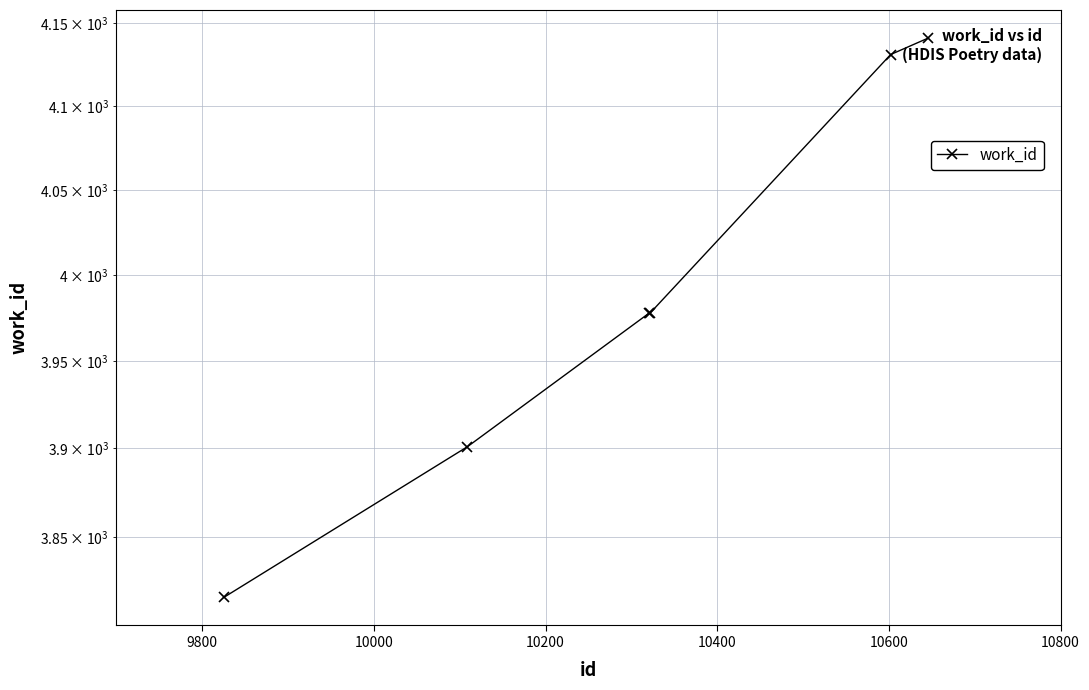

How many series are shown in this chart?

1